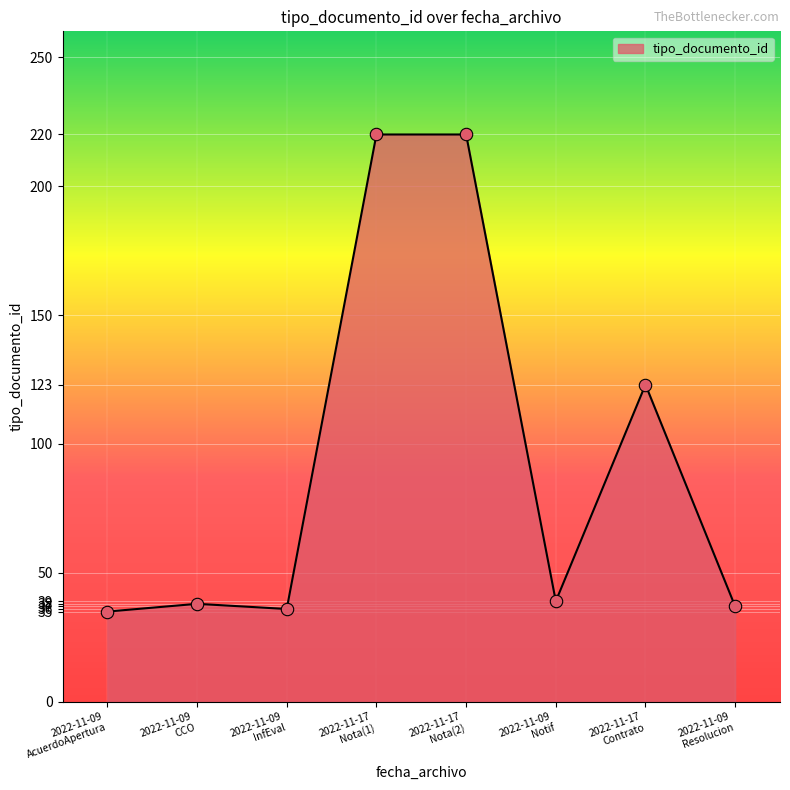

What is the greatest value displayed?

220